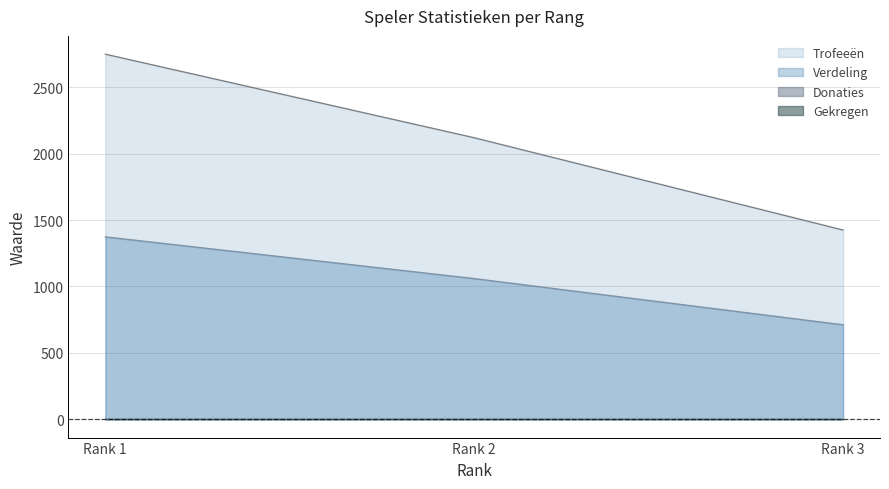

Between Rank 3 and Rank 1, which is larger?

Rank 1